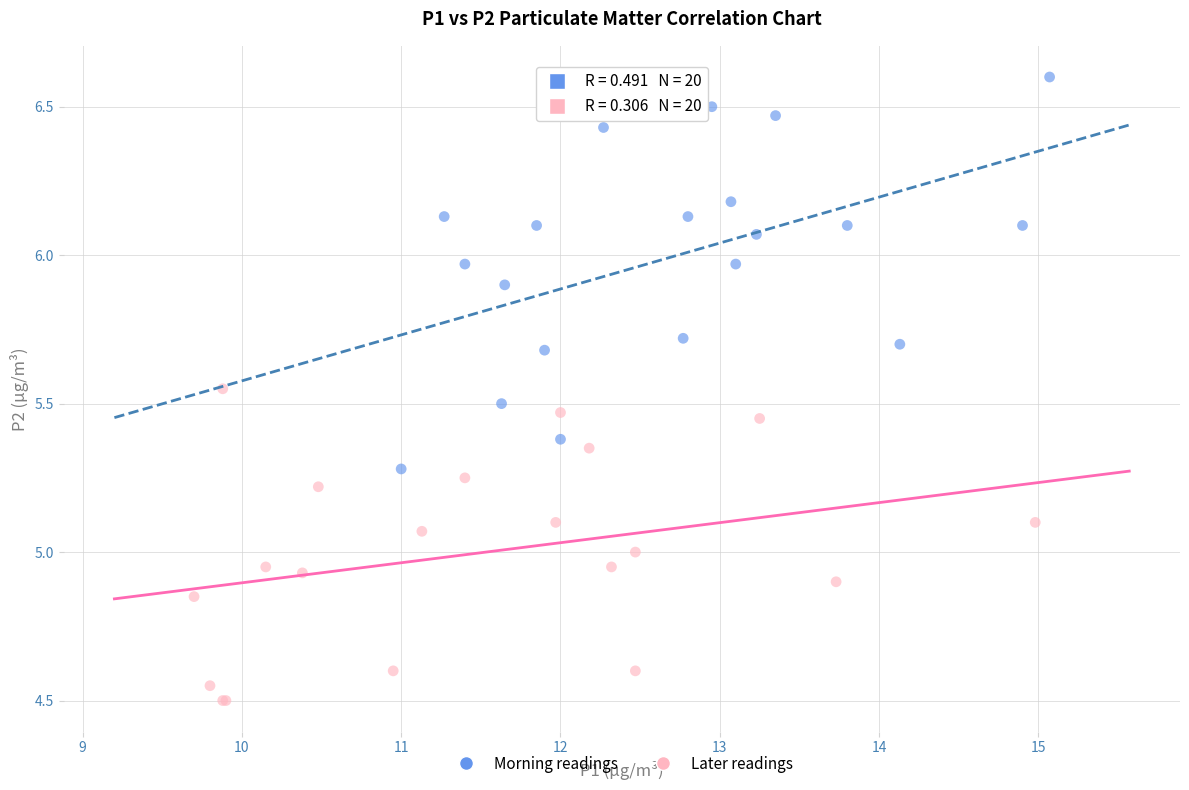

Which series contains the highest Y value?

Morning readings